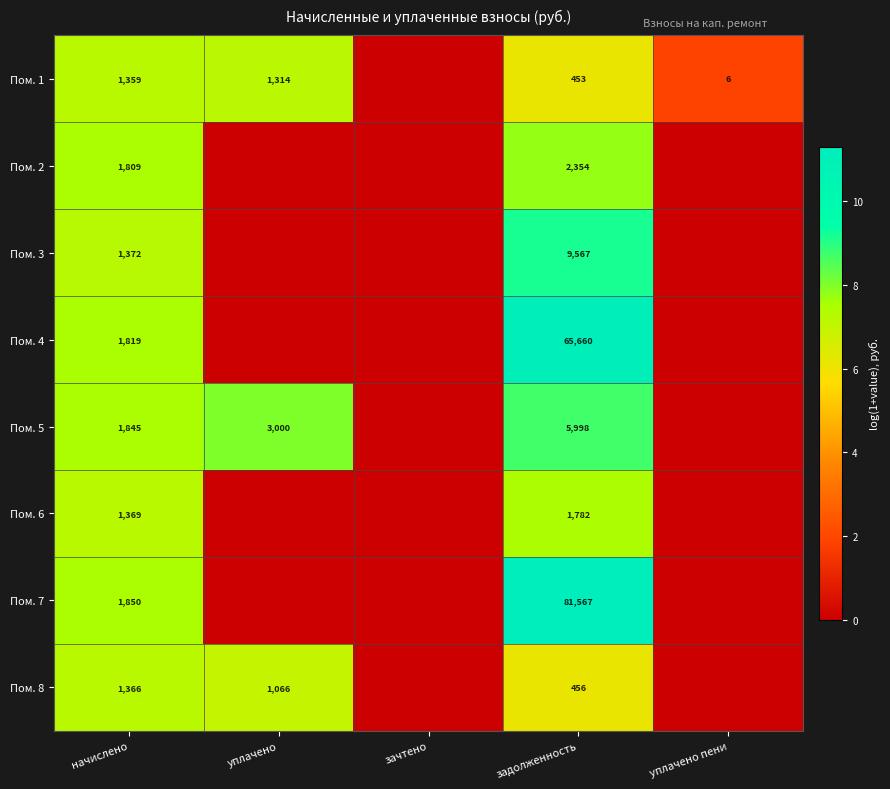

The Пом. 8 series shows 456 at задолженность. True or false?

True